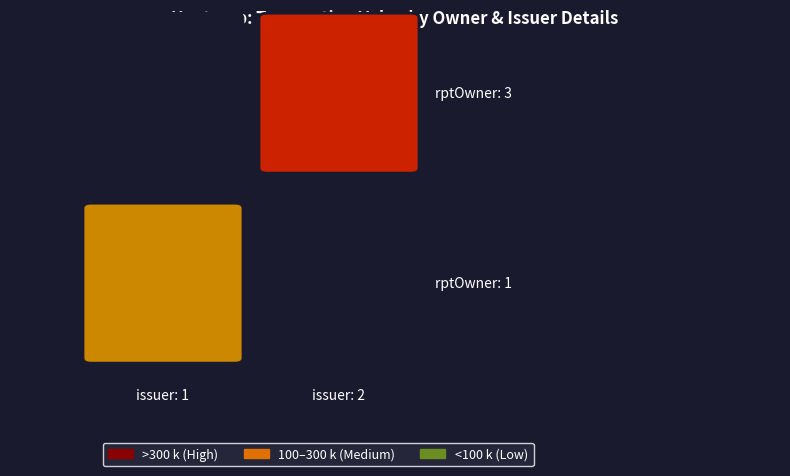

At how many categories does at least one series exceed 129223?

1